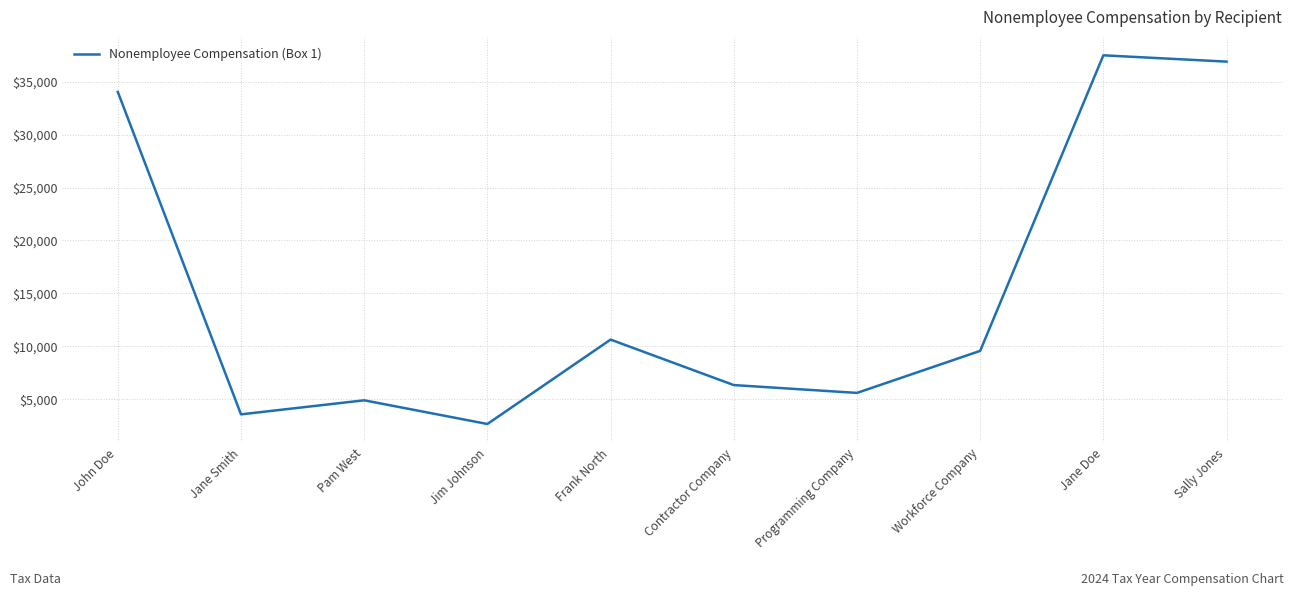

What is the average value?

15168.7